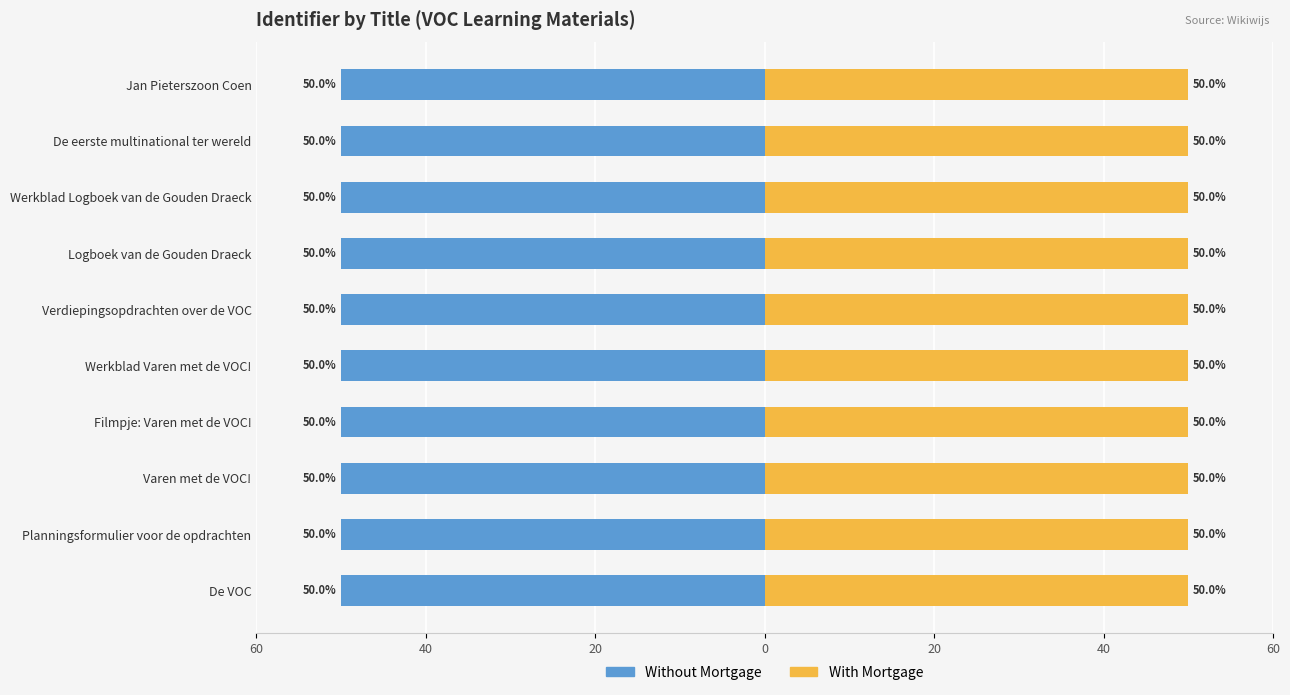

What value does the With Mortgage series have at Jan Pieterszoon Coen?

50.0